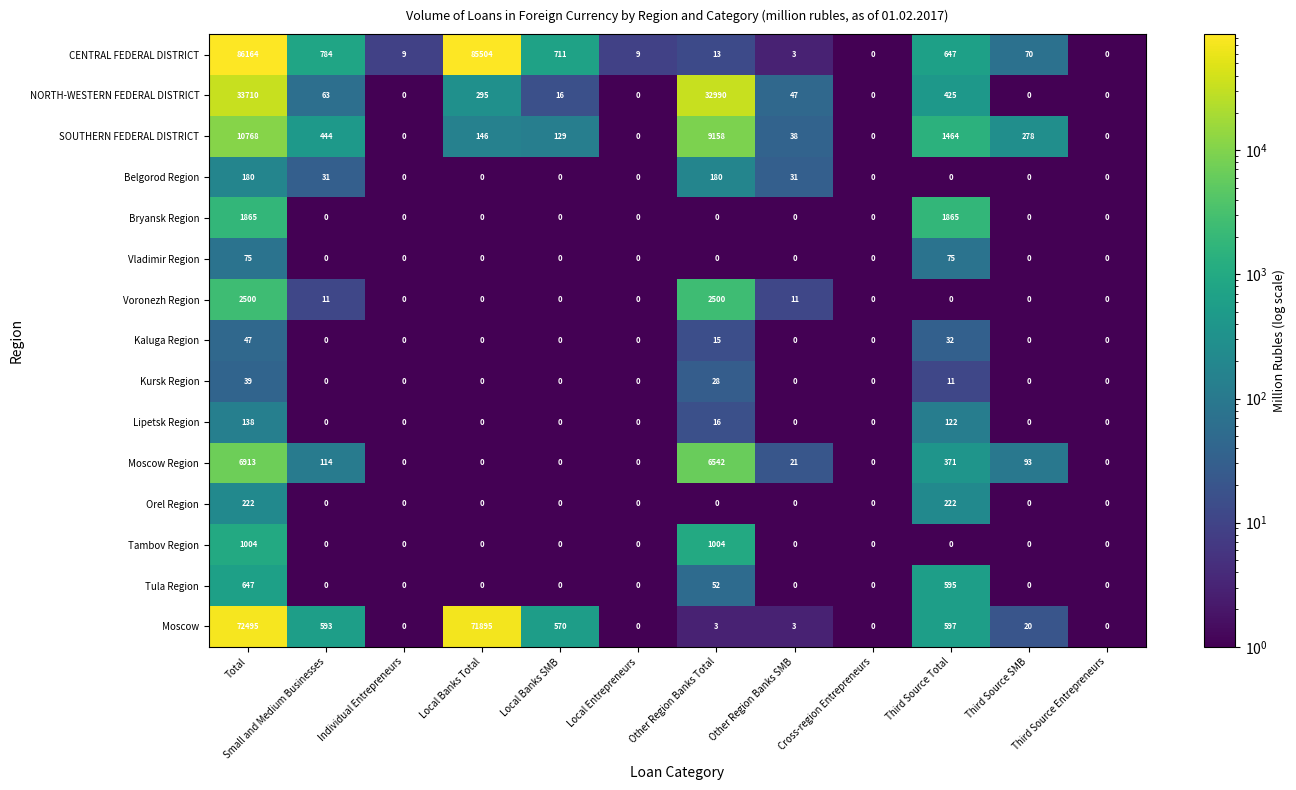

Is it true that Bryansk Region equals 613 at Other Region Banks SMB?

False